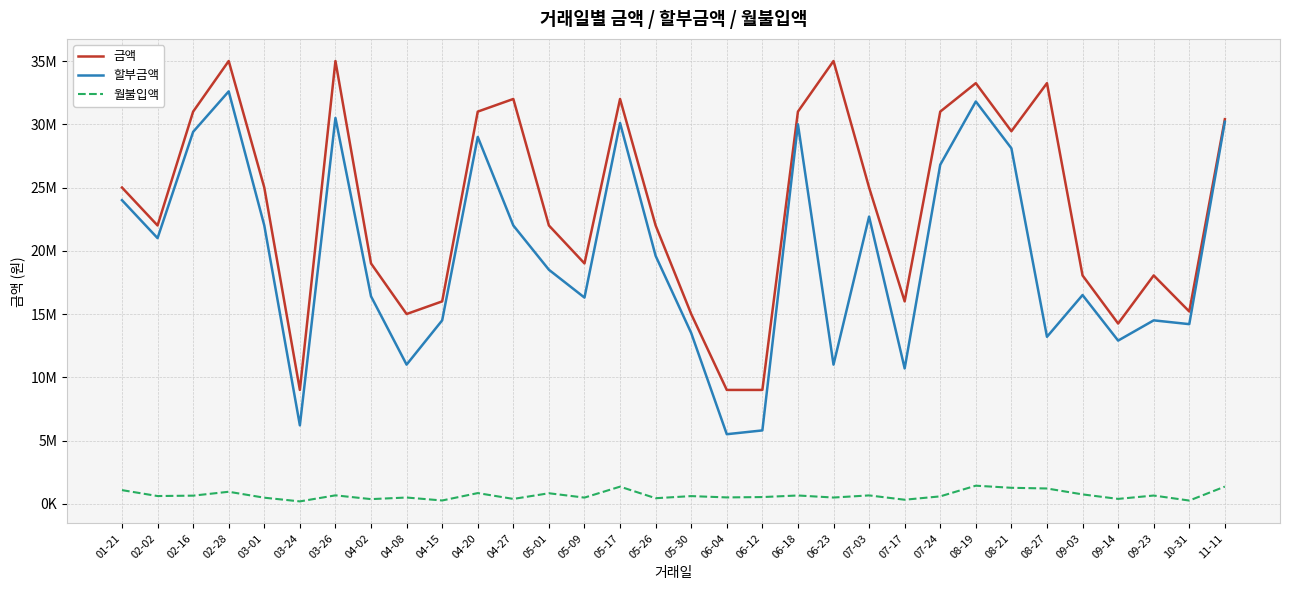

What are all the series names shown in the legend?

금액, 할부금액, 월불입액